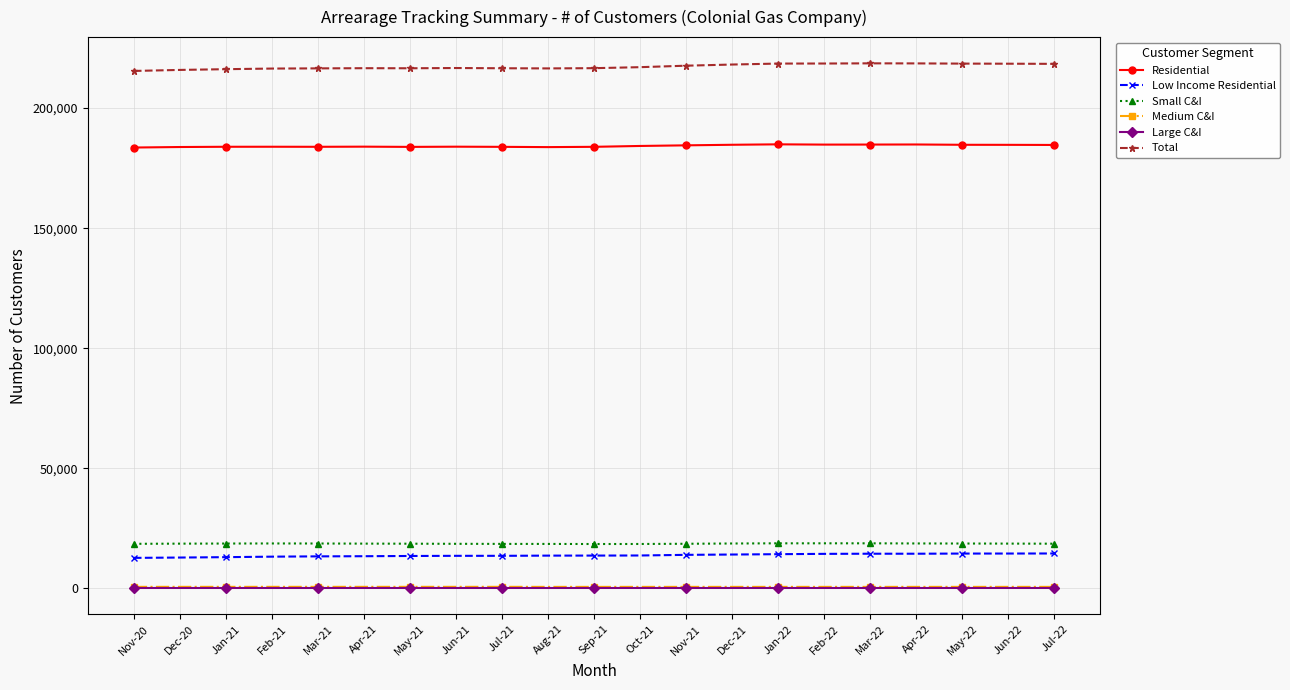

At which label does Small C&I first exceed 18603?

Jan-21